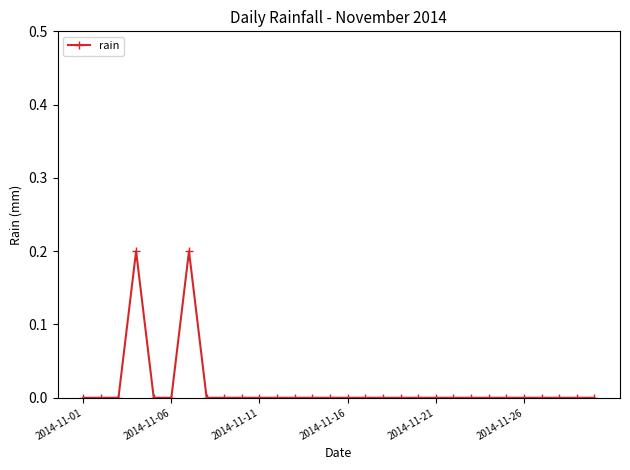

Reading right to left, transcribe all the data shown in this chart.

0.0	0.0	0.0	0.0	0.0	0.0	0.0	0.0	0.0	0.0	0.0	0.0	0.0	0.0	0.0	0.0	0.0	0.0	0.0	0.0	0.0	0.0	0.0	0.2	0.0	0.0	0.2	0.0	0.0	0.0